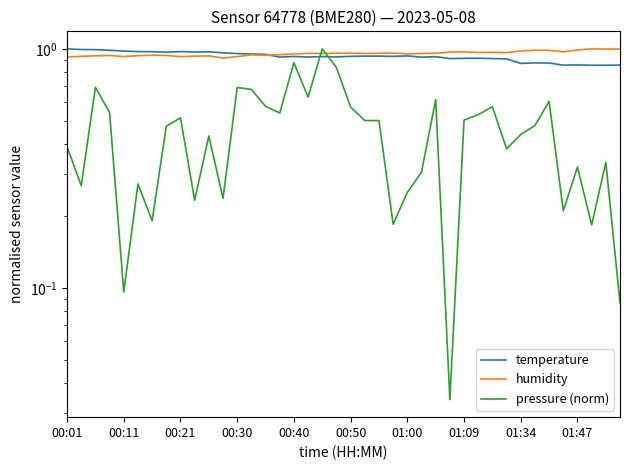

At how many categories does at least one series exceed 0?

40